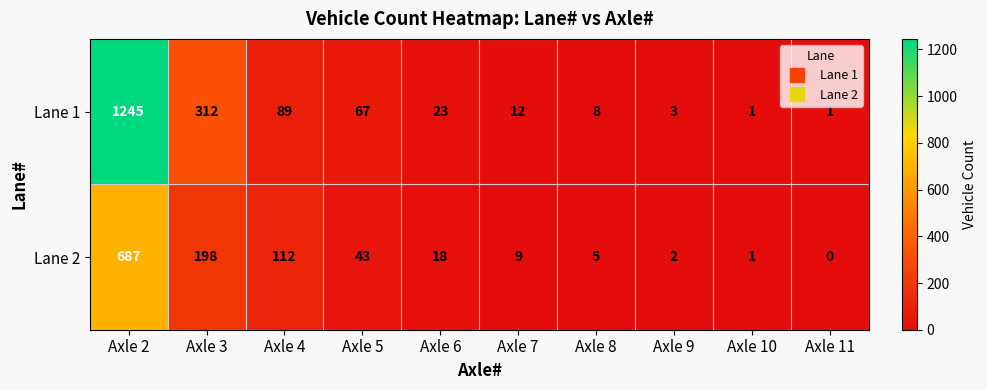

Which series has the widest spread of values?

Lane 1